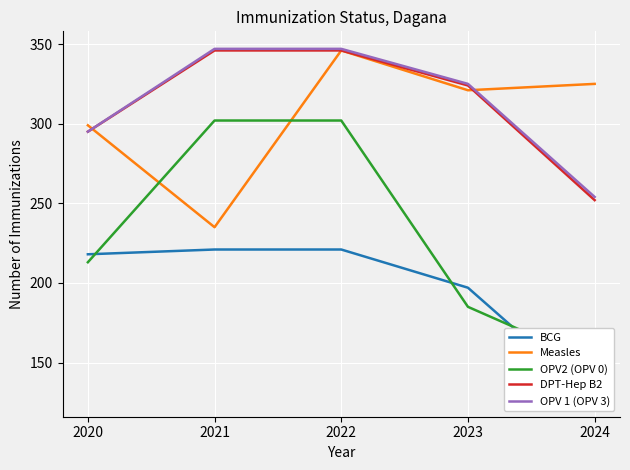

What are all the series names shown in the legend?

BCG, Measles, OPV2 (OPV 0), DPT-Hep B2, OPV 1 (OPV 3)